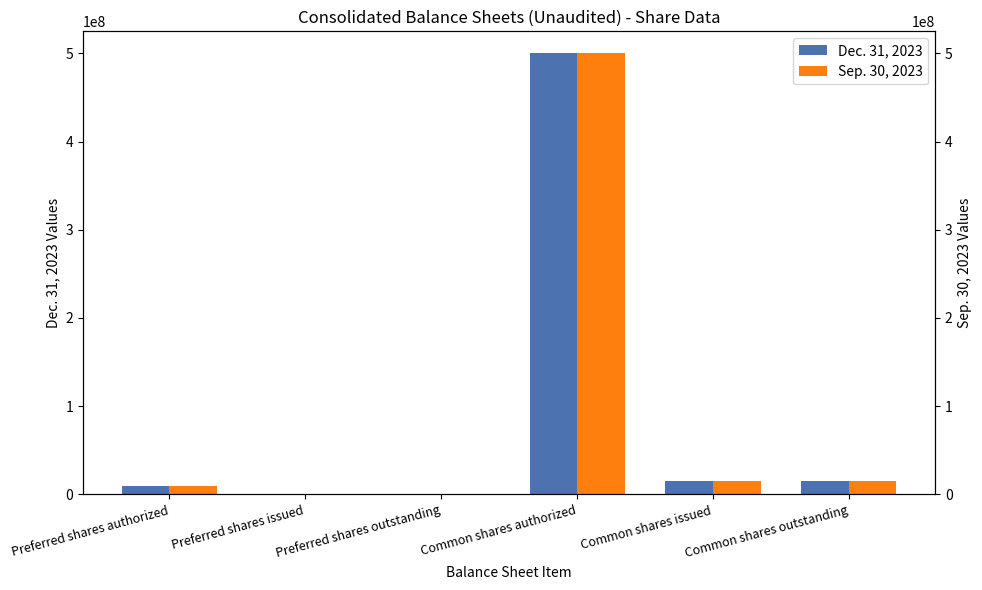

Is the value of Sep. 30, 2023 at Common shares outstanding greater than the value of Dec. 31, 2023 at Common shares issued?

No